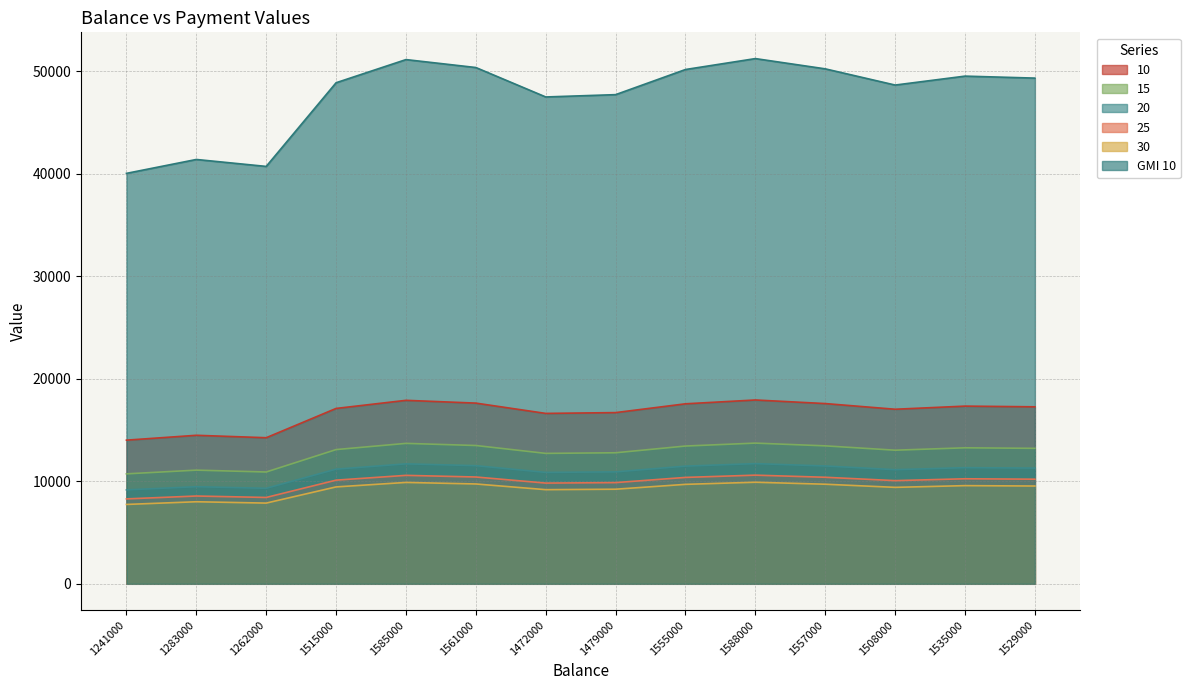

How many values in the 15 series exceed 13214?

7